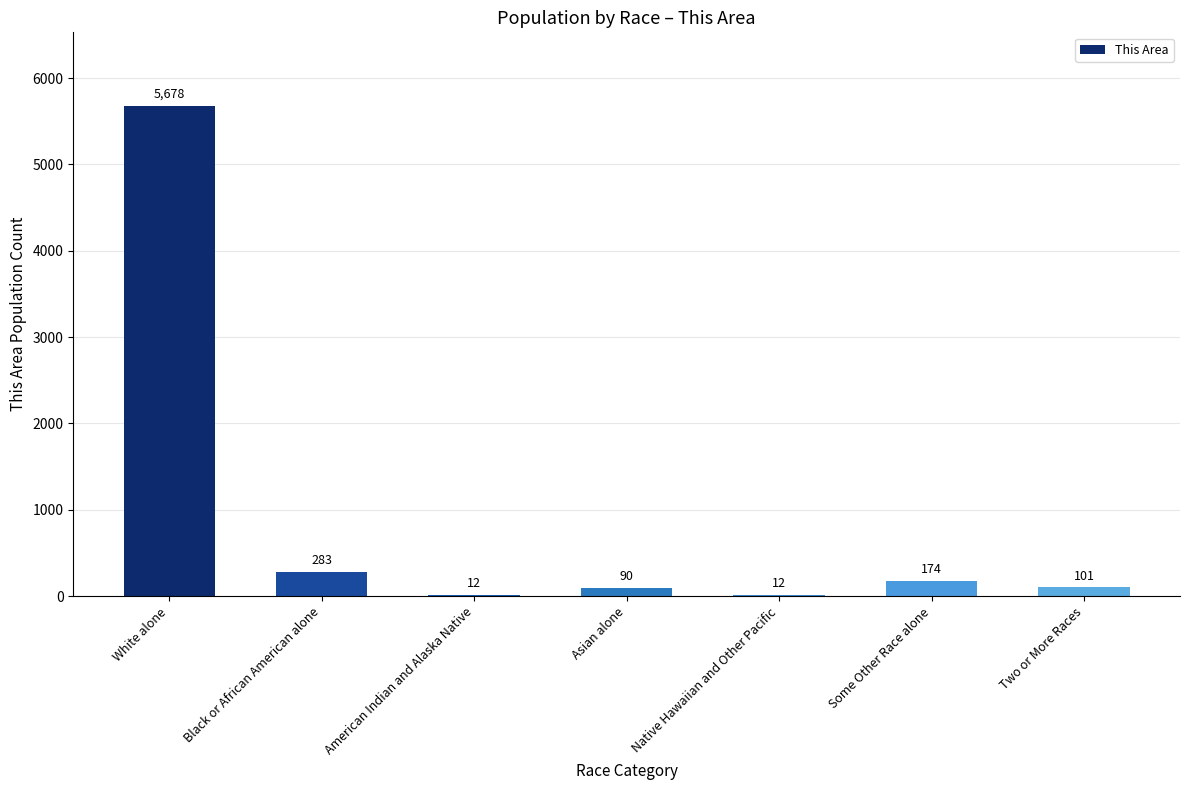

Which category has the highest value across all series?

White alone